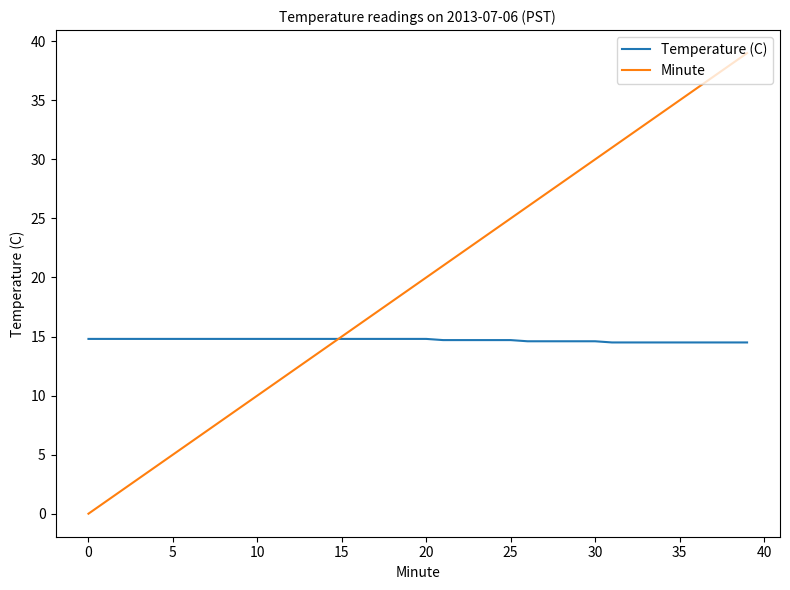

Which series has the widest spread of values?

Minute